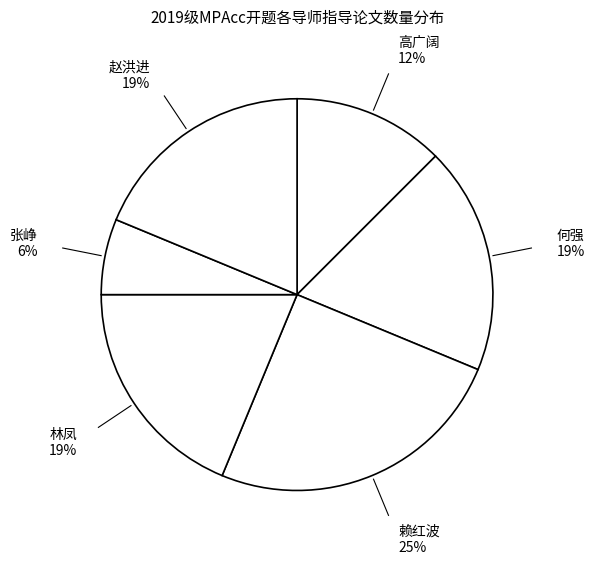

How many slices are in this pie chart?

6